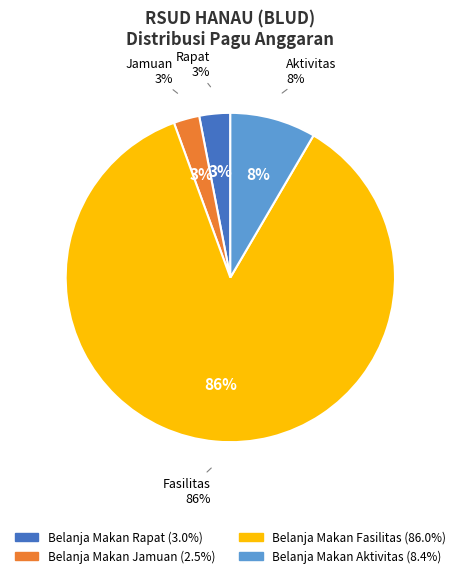

Which category has the smallest portion of the pie?

Belanja Makan Jamuan